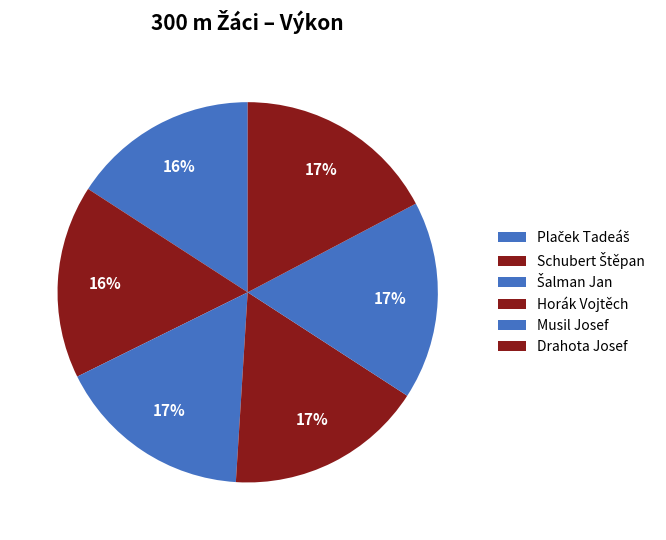

Count the number of slices in the pie.

6